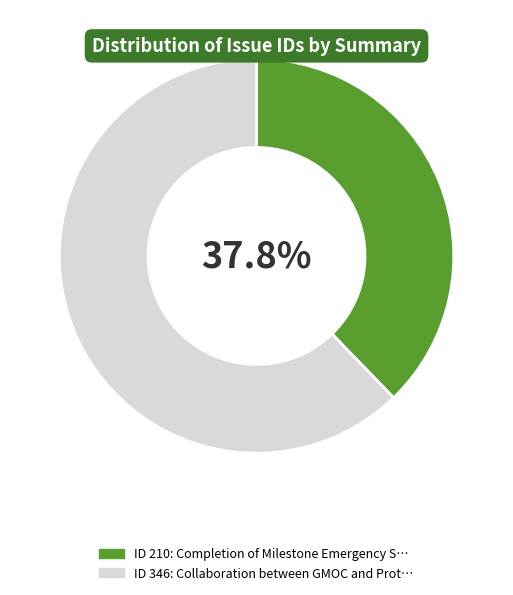

How many slices are in this pie chart?

2